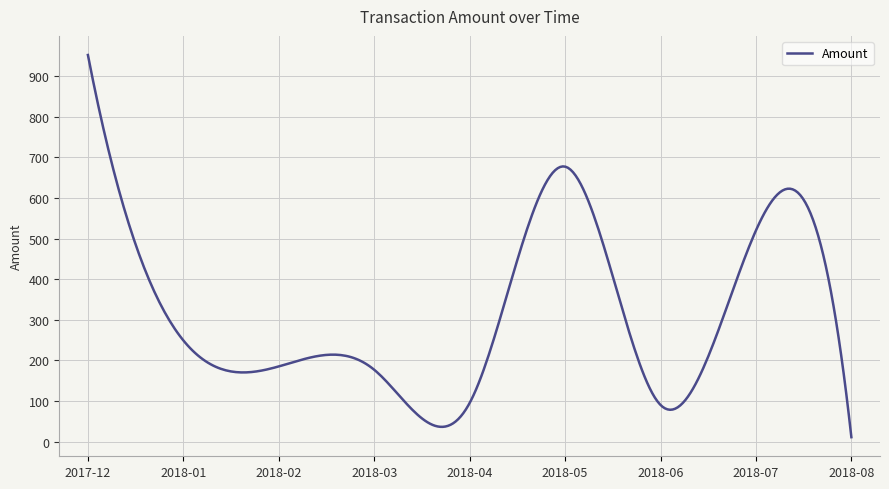

What is the maximum value shown in the chart?

952.4